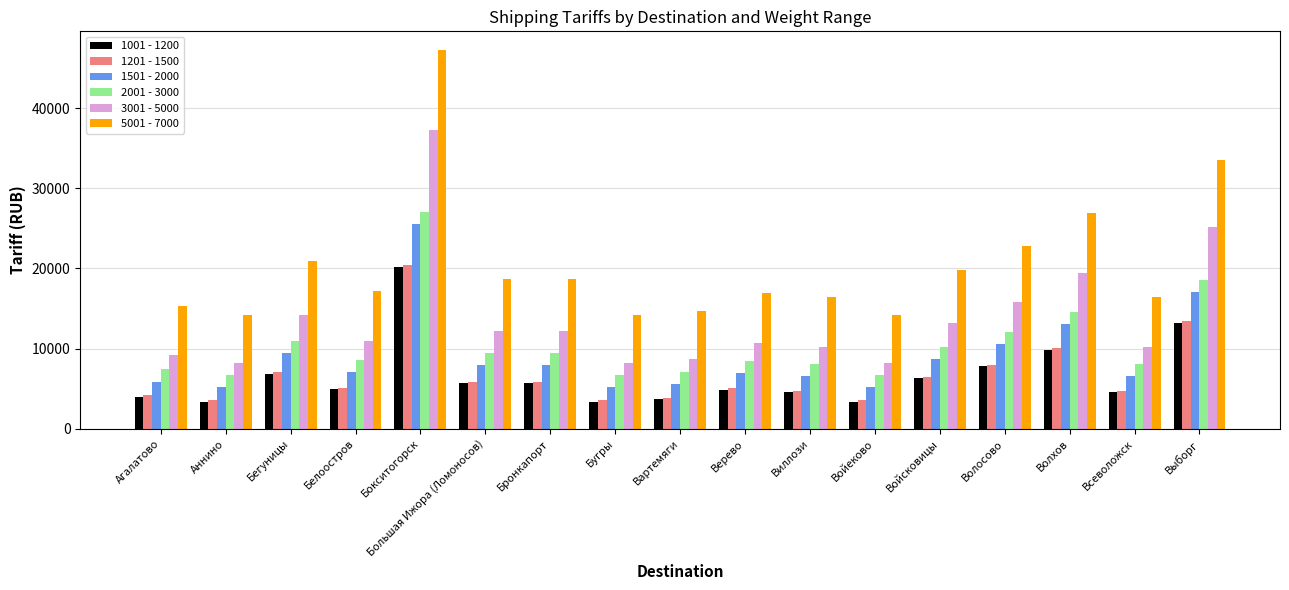

What is the lowest value of the 1501 - 2000 series?

5200